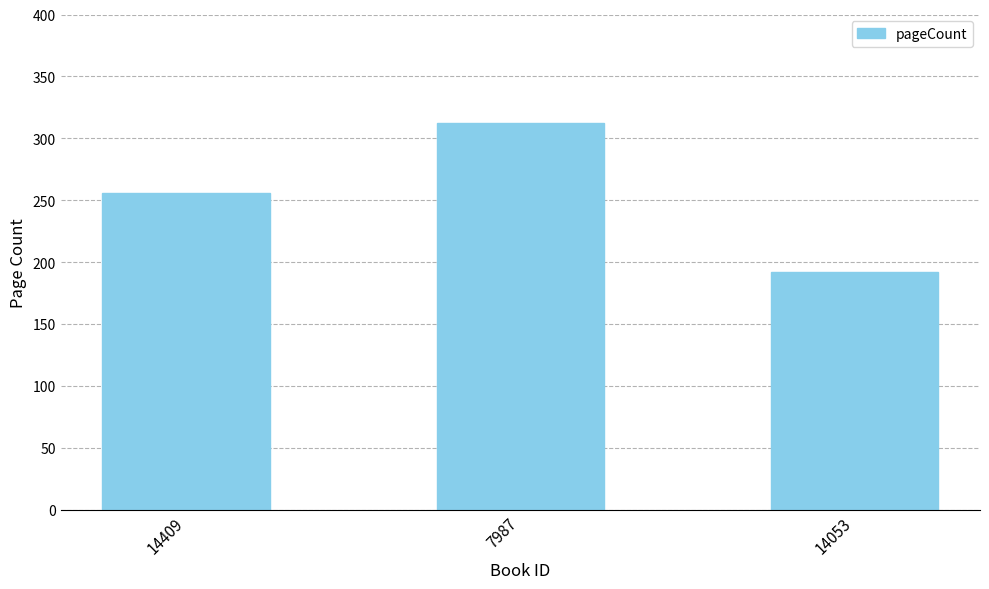

How many data points are less than 256?

1